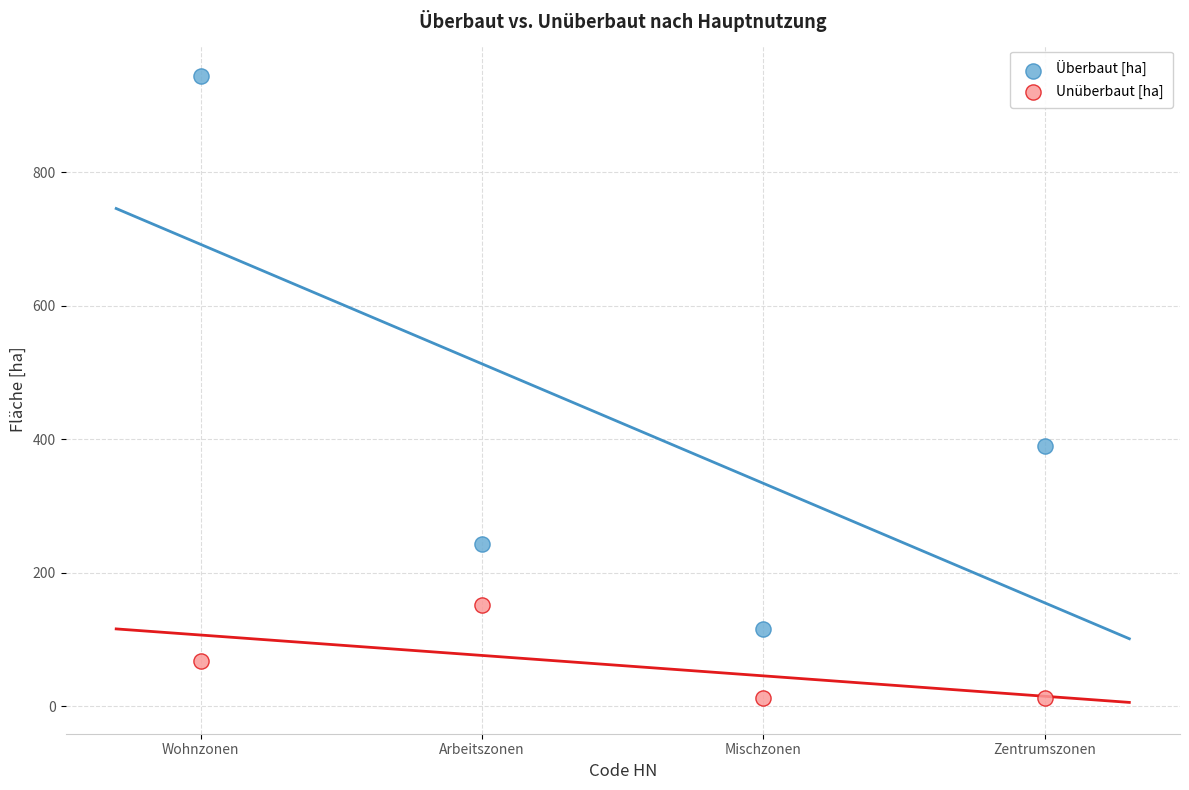

Which series reaches the minimum Y coordinate?

Unüberbaut [ha]